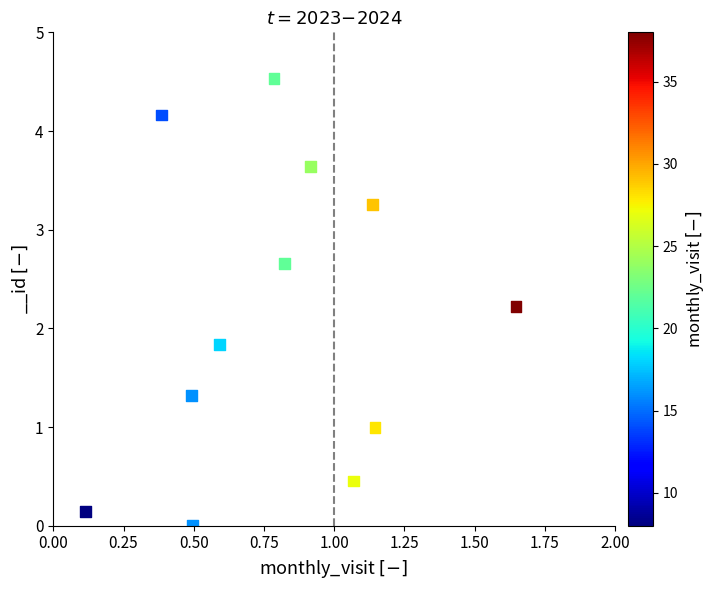

What is the range of X values (max minus min)?

1.5